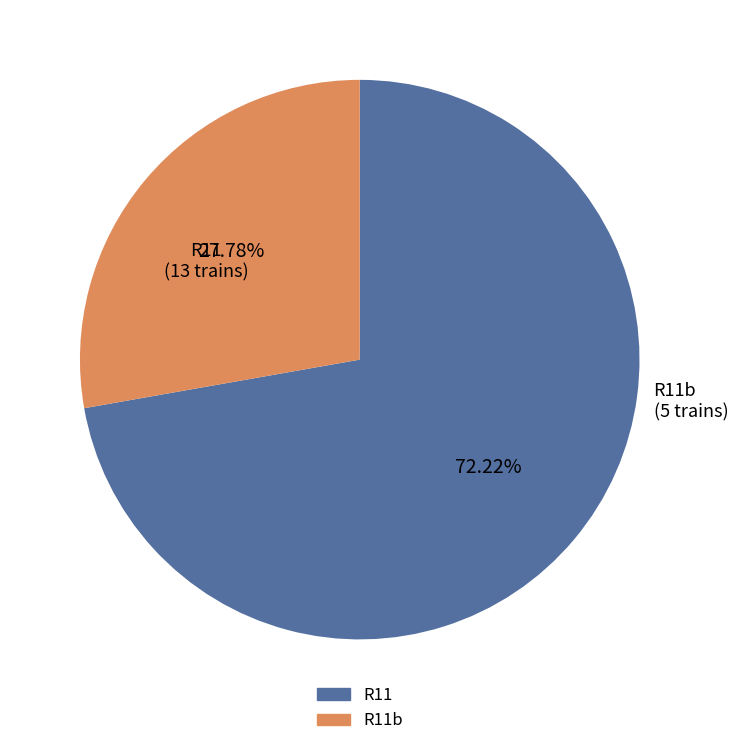

Does any single category account for the majority?

Yes